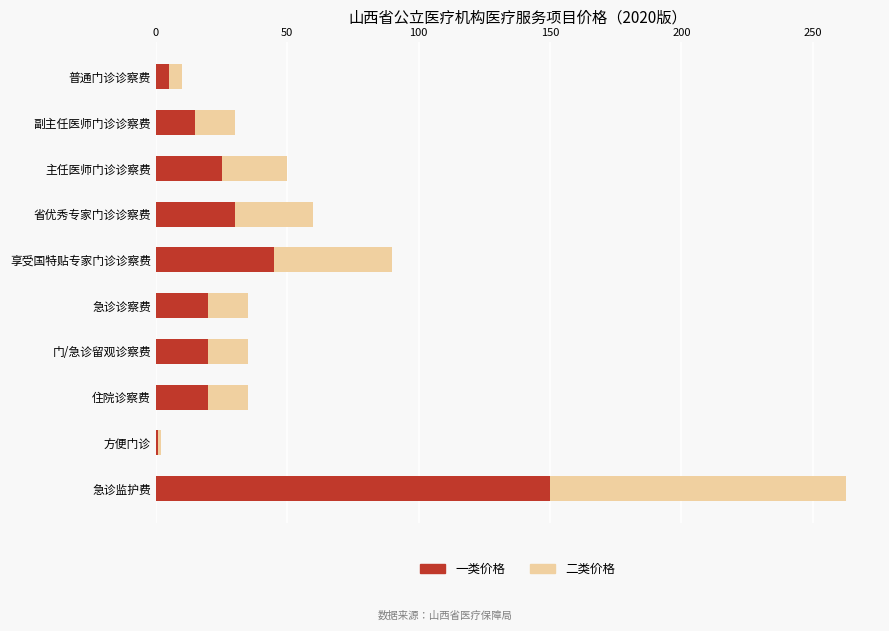

What is the highest value of the 一类价格 series?

150.0